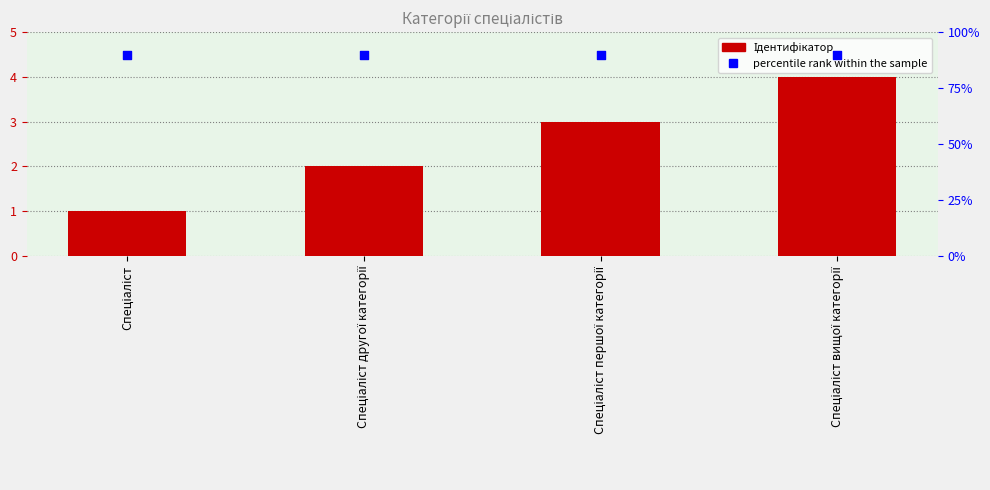

Which series has the largest total across all categories?

percentile rank within the sample